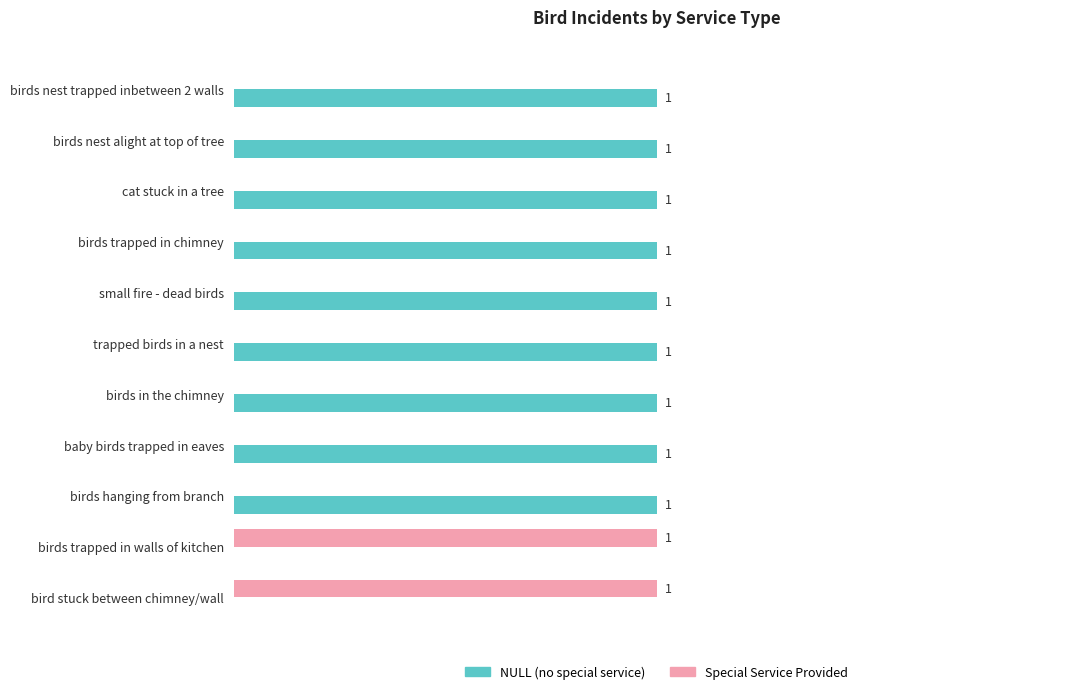

Which series has the largest total across all categories?

NULL (no special service)